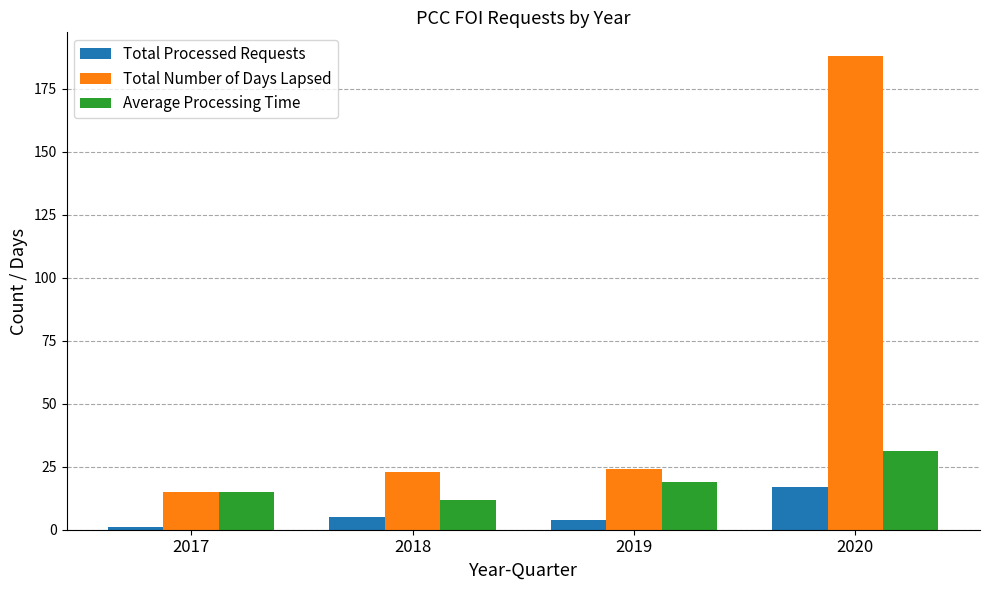

What is the maximum value for Average Processing Time?

31.2